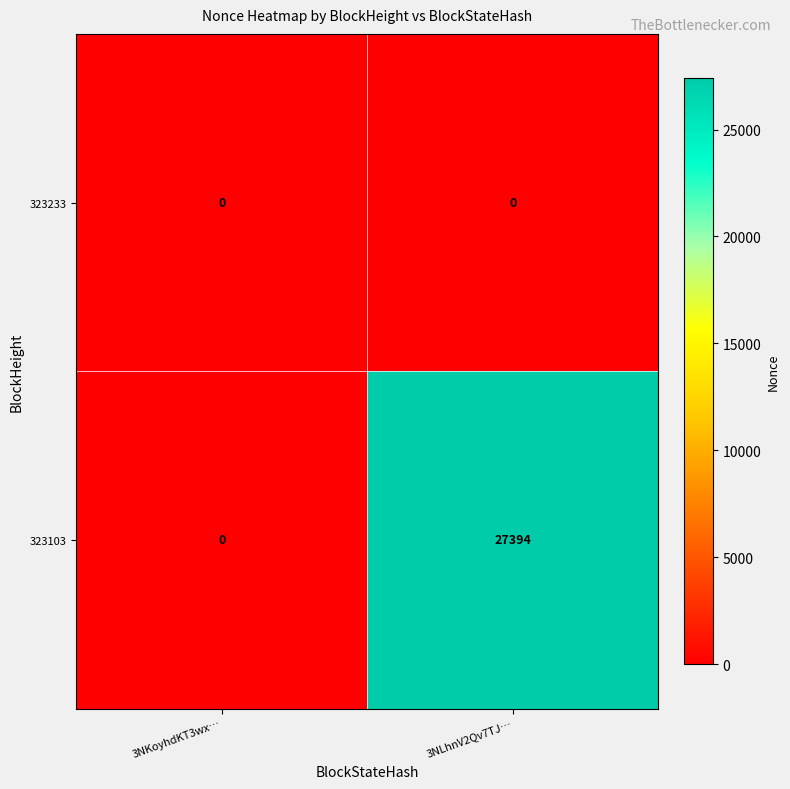

Is it true that 323103 equals -14893 at 3NKoyhdKT3wx…?

False